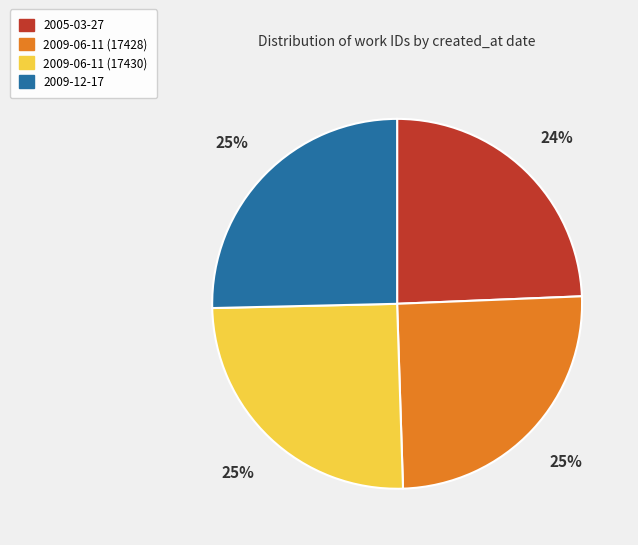

Combined, do 2009-06-11 (17428) and 2009-06-11 (17430) account for over 50%?

Yes